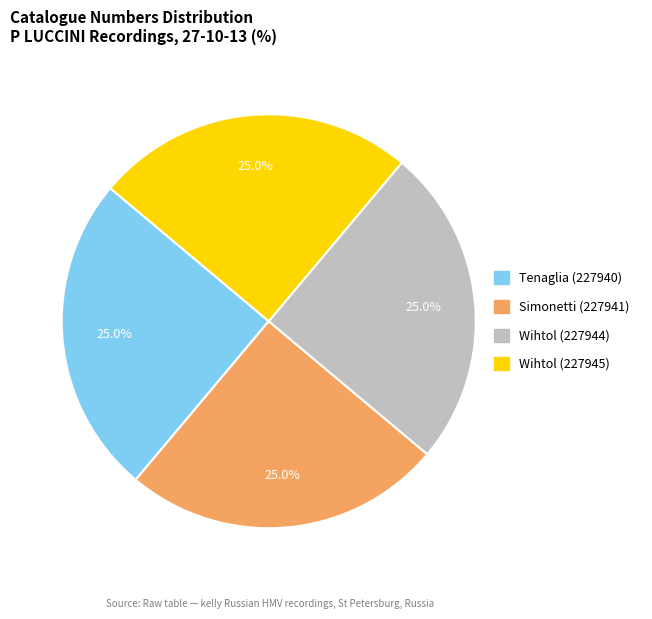

Count the number of slices in the pie.

4